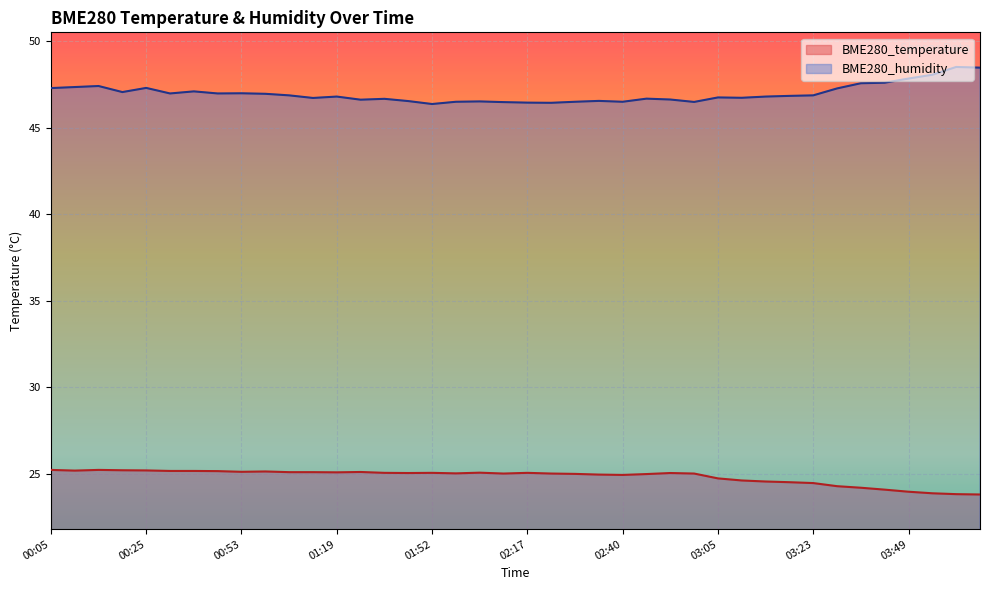

The BME280_humidity series shows 18.3 at 00:14. True or false?

False